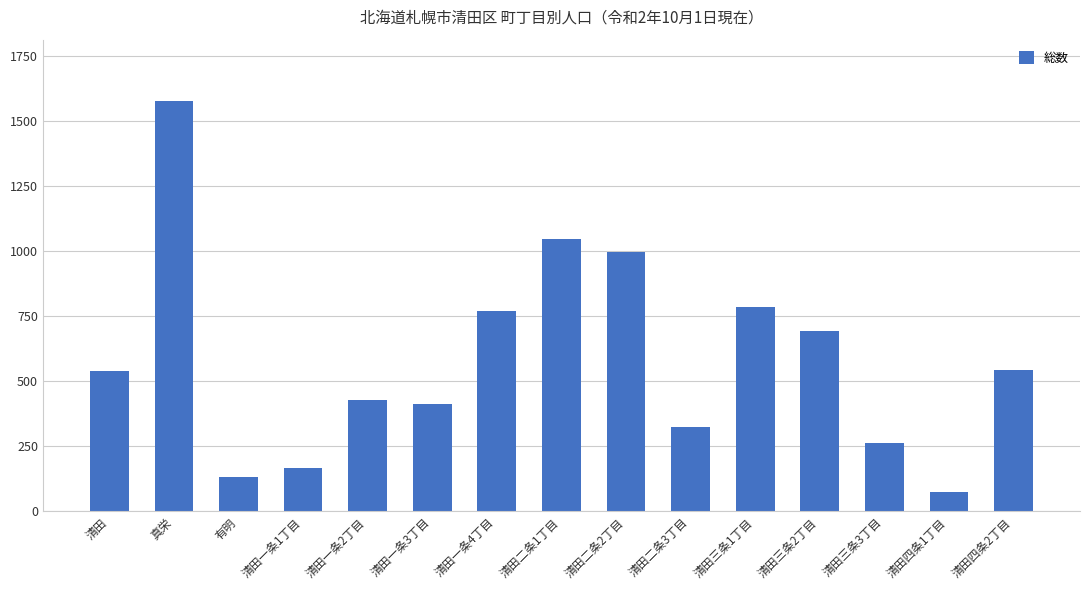

At which category does the chart reach its peak across all series?

真栄